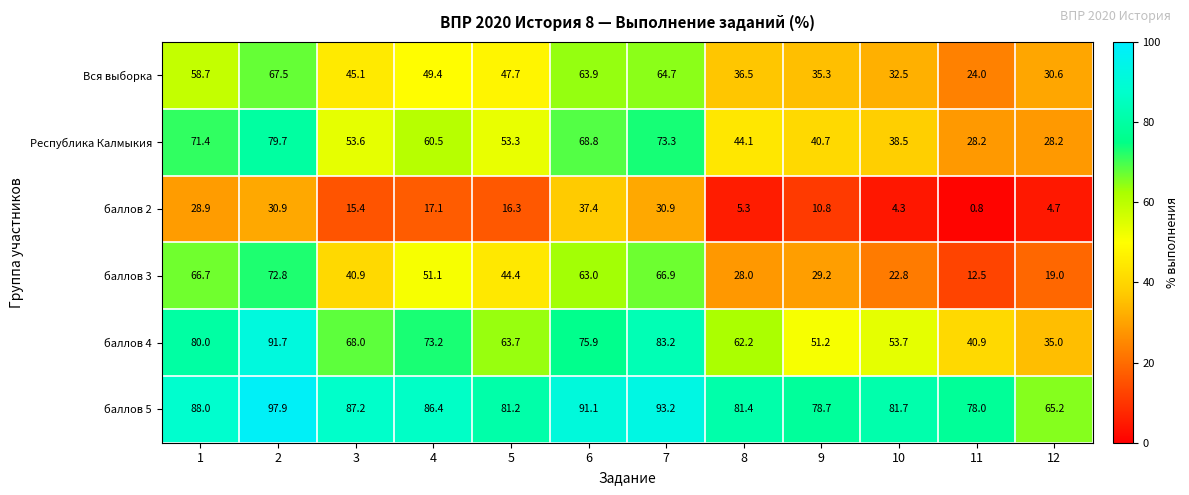

Which series has the largest total across all categories?

баллов 5